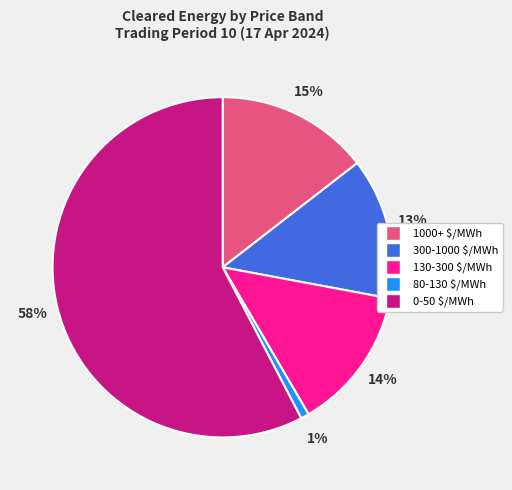

How many segments does this pie chart have?

5